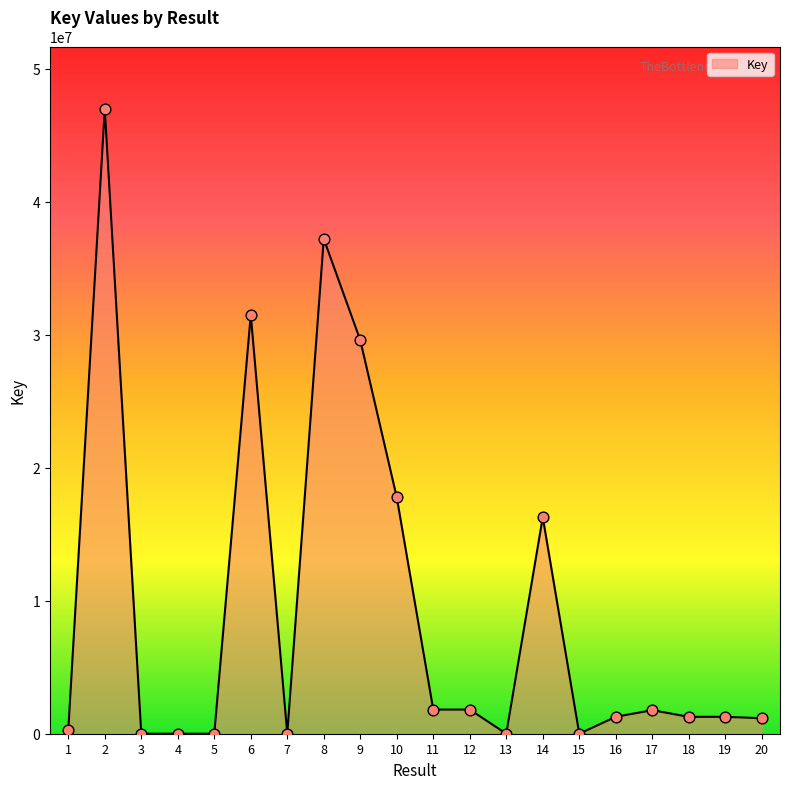

Approximately how many times larger is the value at 14 compared to 20?

14.0